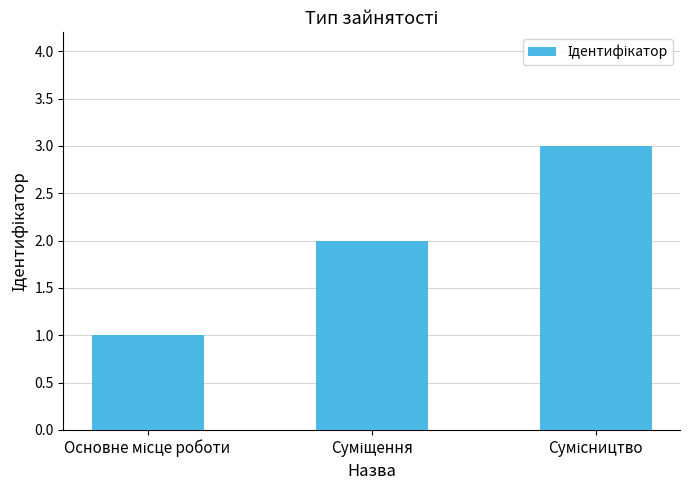

What is the greatest value displayed?

3